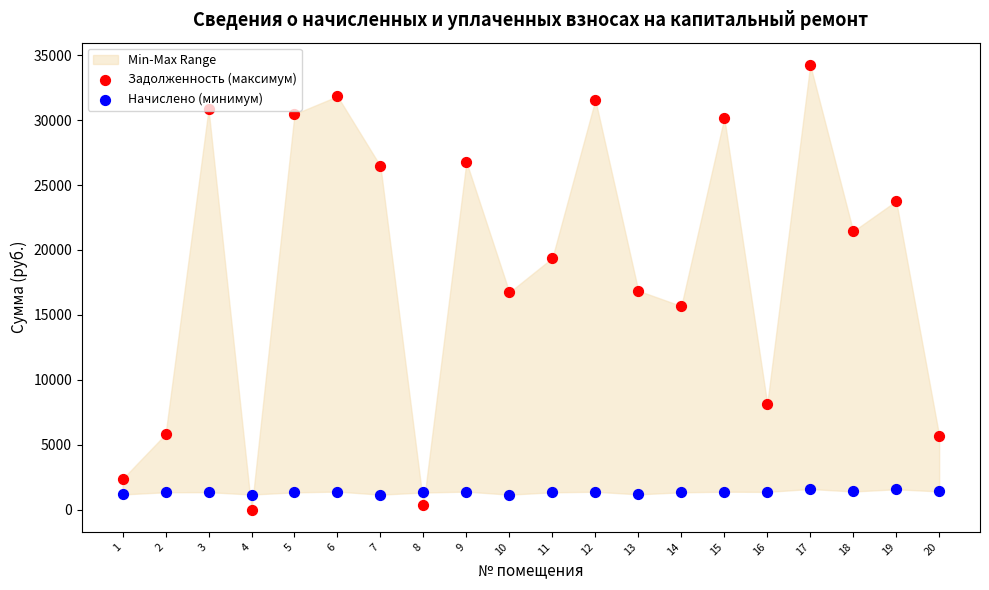

At how many categories does at least one series exceed 3715?

17